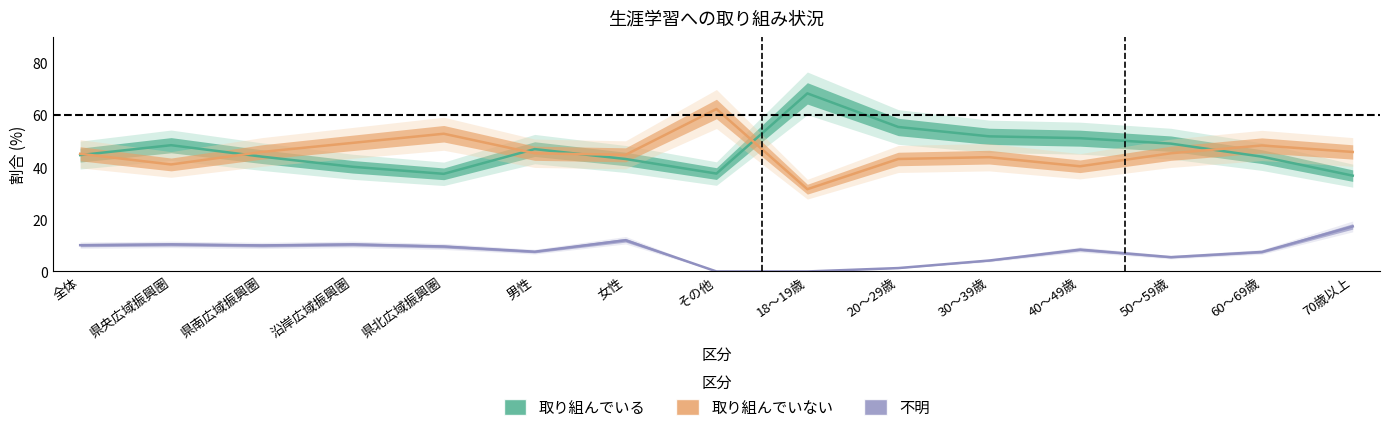

Reading left to right, what are all the values shown in this chart?

取り組んでいる: 44.7	48.5	44.1	40.2	37.5	47.0	43.2	37.6	68.4	55.5	51.9	51.2	49.1	44.1	36.8
取り組んでいない: 45.2	41.1	45.9	49.4	52.9	45.4	44.8	62.4	31.6	43.2	43.9	40.4	45.4	48.4	45.9
不明: 10.1	10.4	10.0	10.4	9.6	7.6	12.0	0.0	0.0	1.3	4.2	8.4	5.5	7.5	17.3